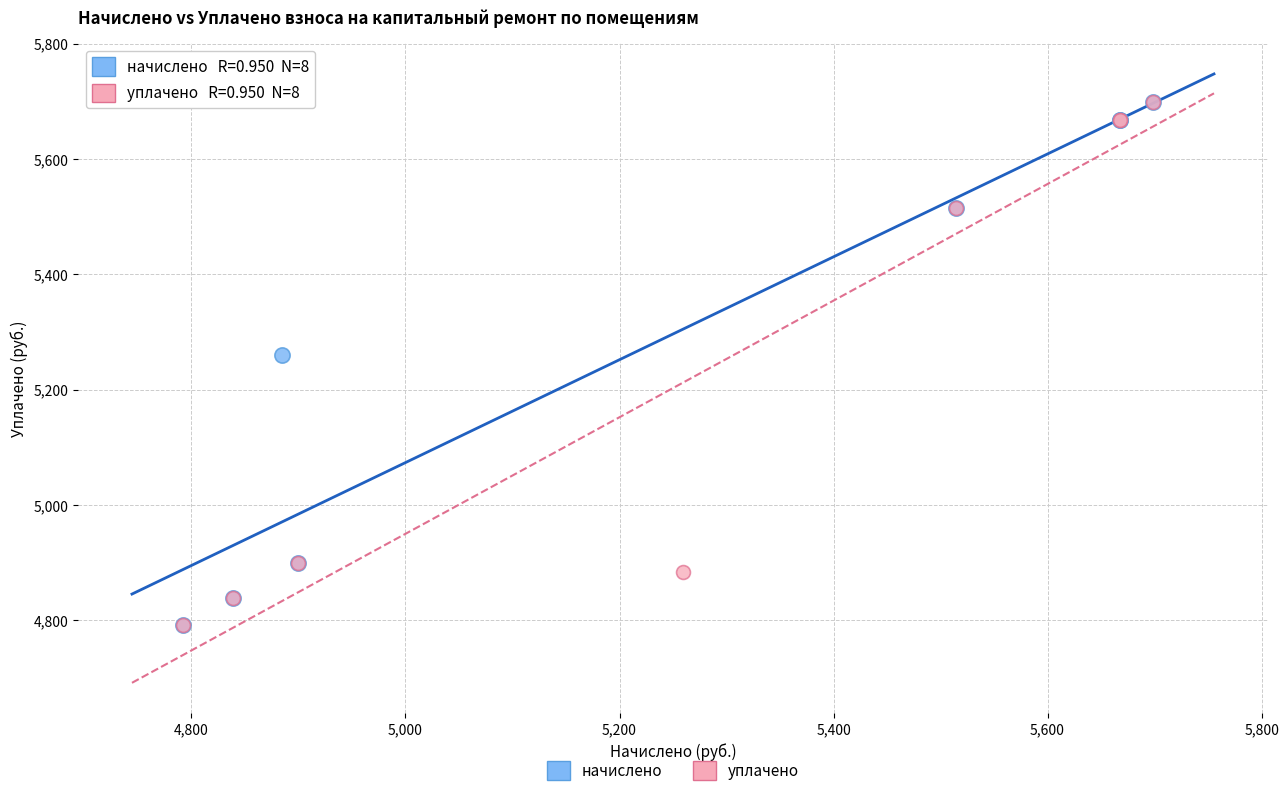

What are all the series names shown in the legend?

начислено, уплачено